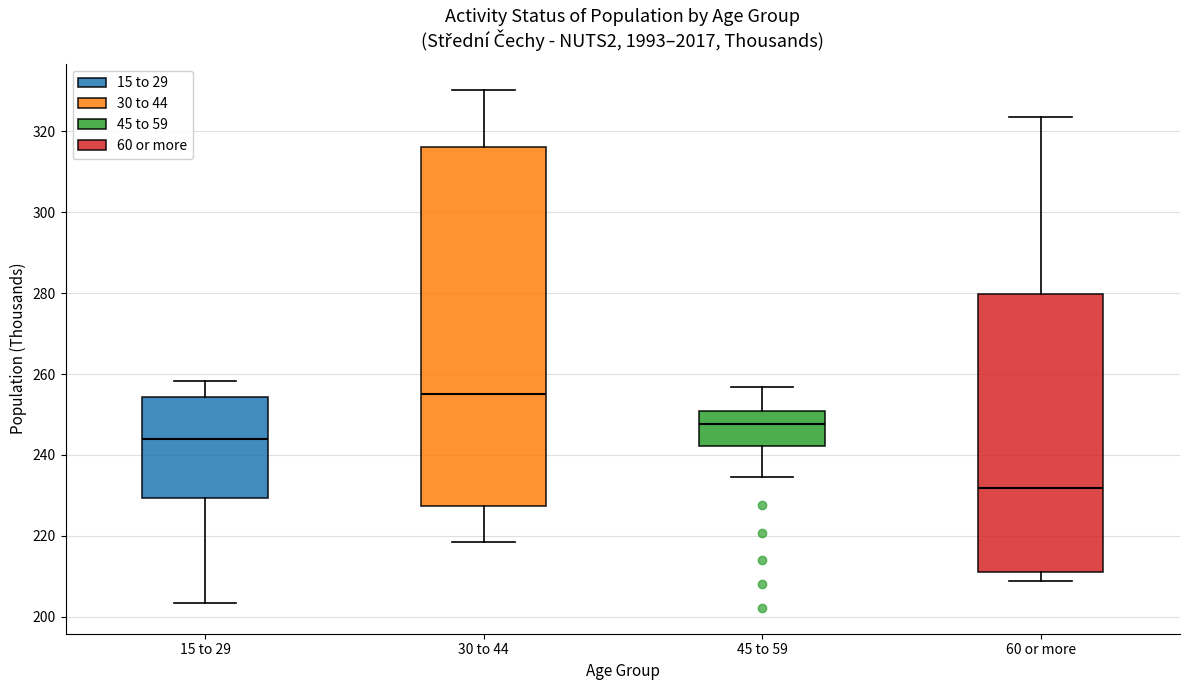

Where is the lower edge of the box for 45 to 59 on the y-axis? The values are not printed on the chart, so give them approximately, as read against the axis.

242